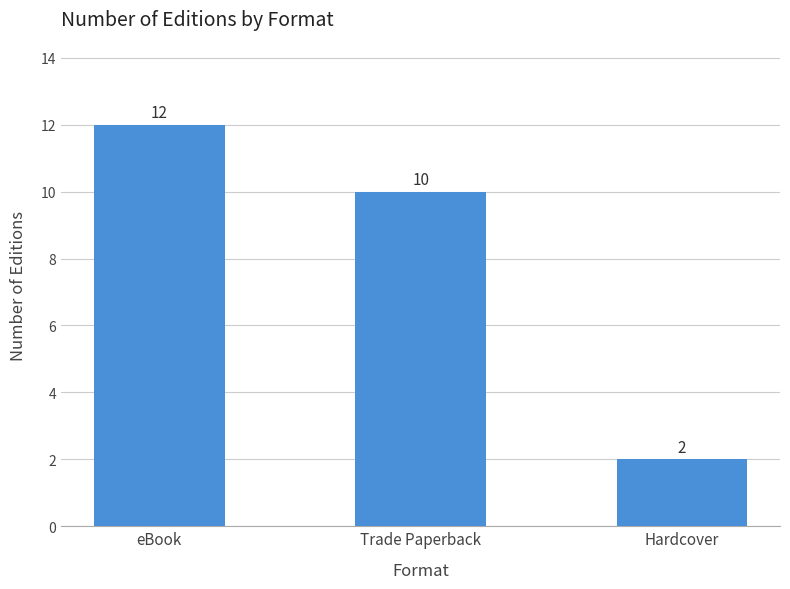

True or false: the data shows 16 at eBook.

False